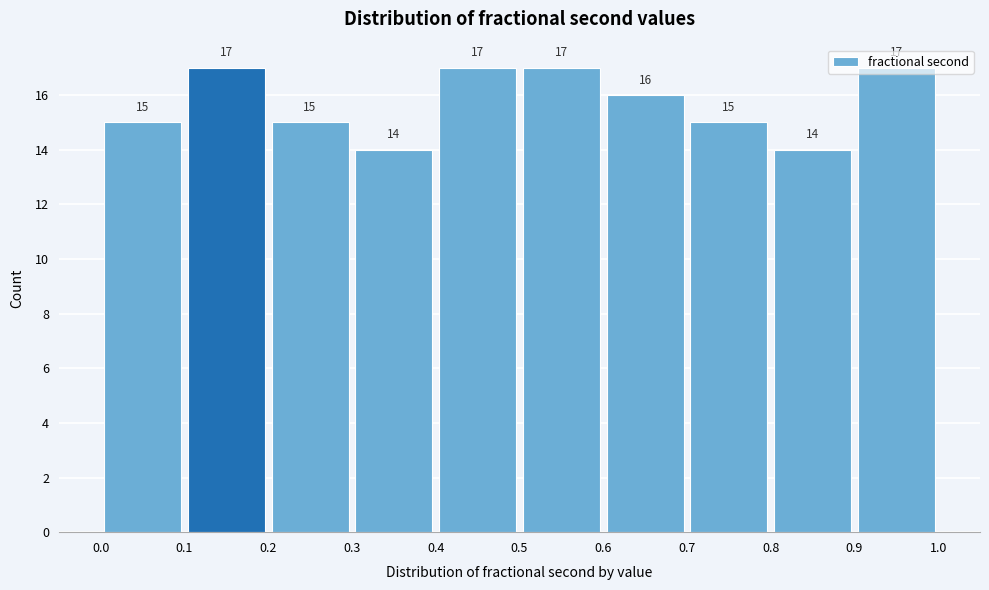

Reading left to right, list every bar in this chart as the range it spans on the x-axis followed by its height.

0.0 to 0.1: 15
0.1 to 0.2: 17
0.2 to 0.3: 15
0.3 to 0.4: 14
0.4 to 0.5: 17
0.5 to 0.6: 17
0.6 to 0.7: 16
0.7 to 0.8: 15
0.8 to 0.9: 14
0.9 to 1.0: 17